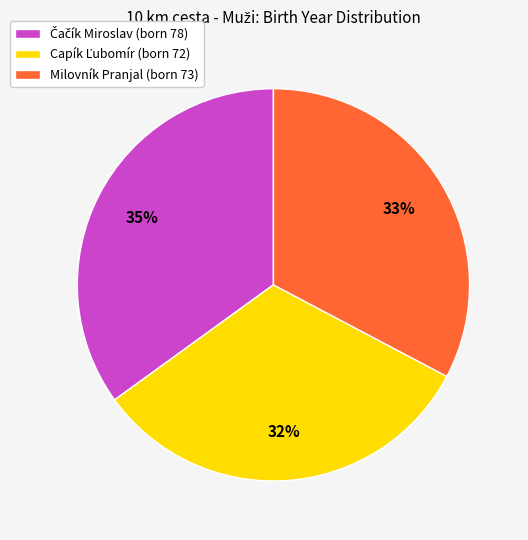

Does any single category account for the majority?

No